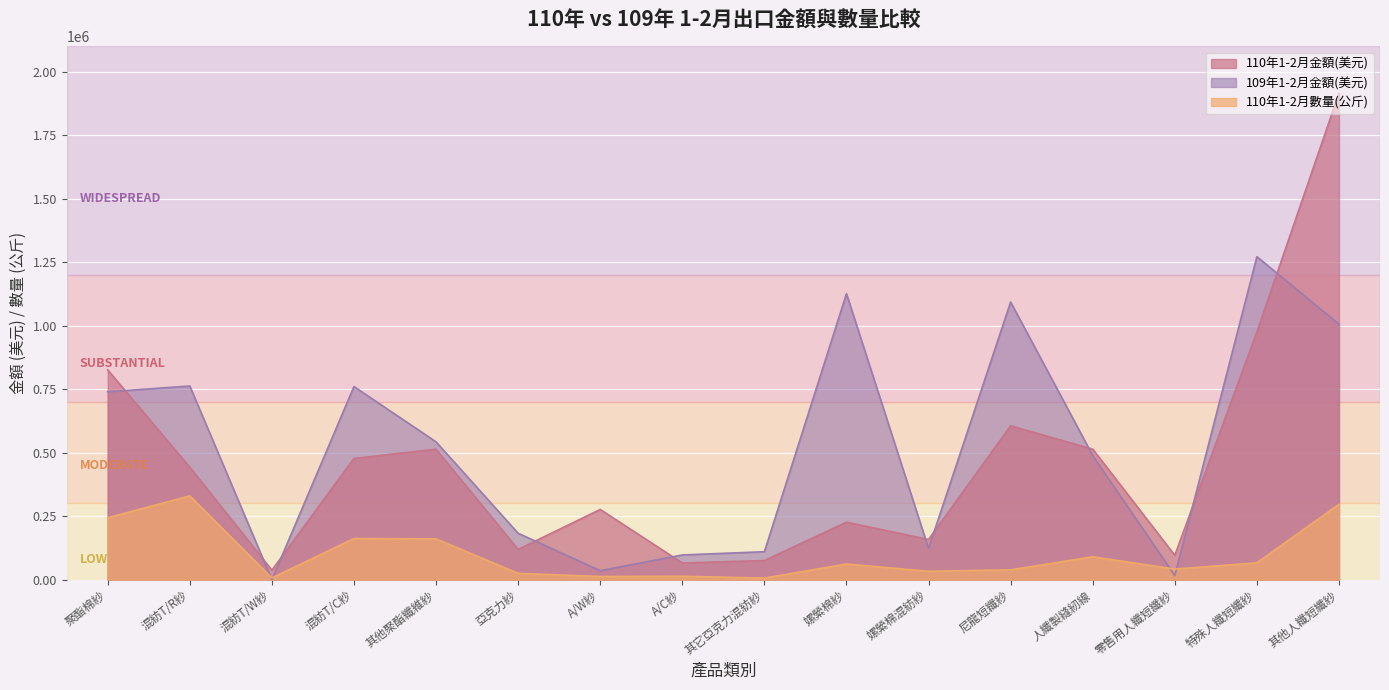

Which has a higher value, 嫘縈棉紗 or 人纖製縫紉線?

人纖製縫紉線